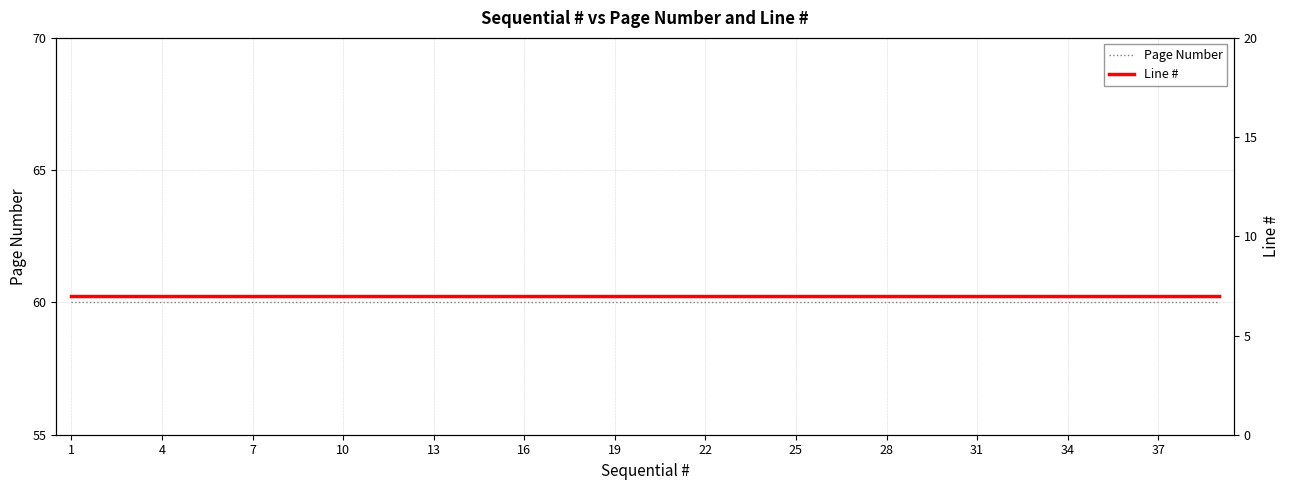

What are all the series names shown in the legend?

Page Number, Line #